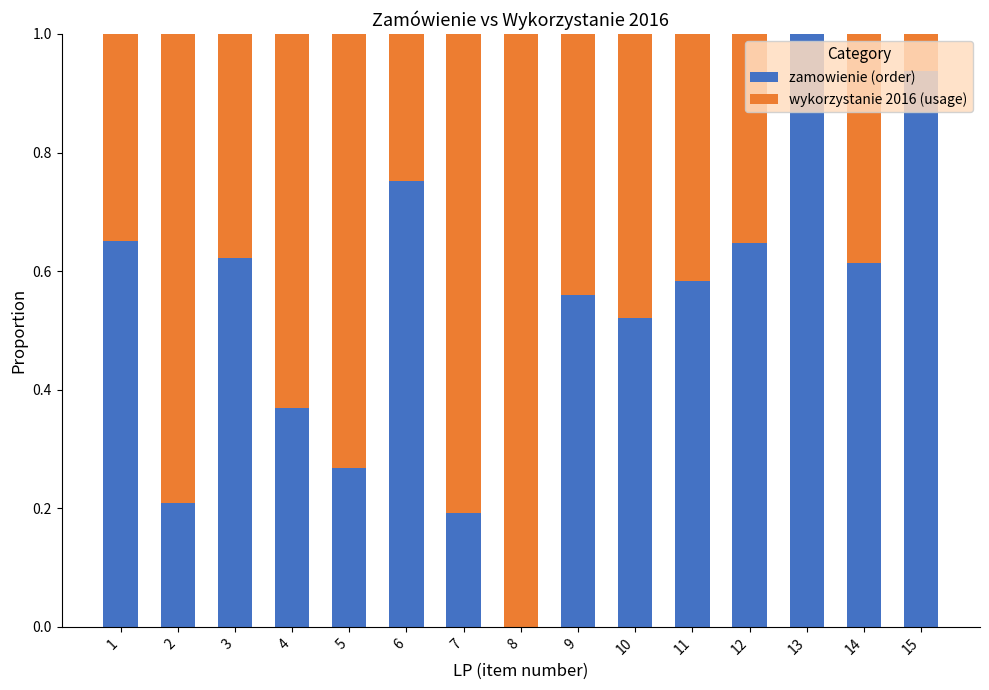

The value of zamowienie (order) at 15 is 1.5. True or false?

False